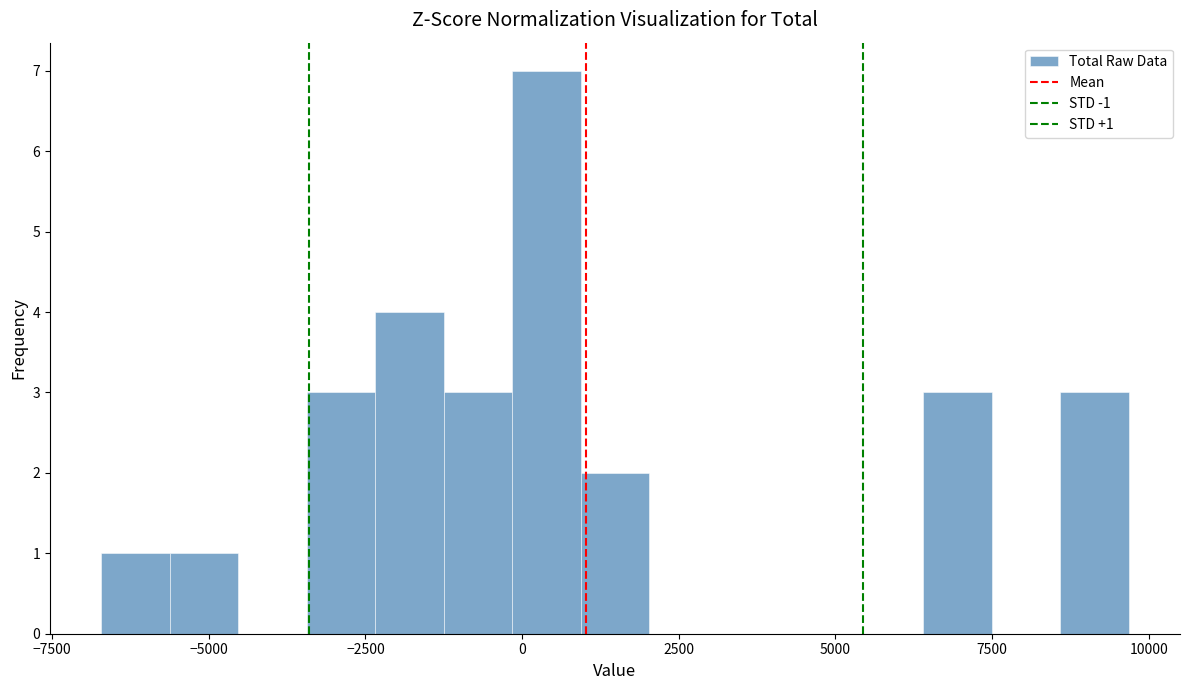

Around what value on the x-axis is the tallest bar? Give the approximate position of its centre, as read against the axis.

500